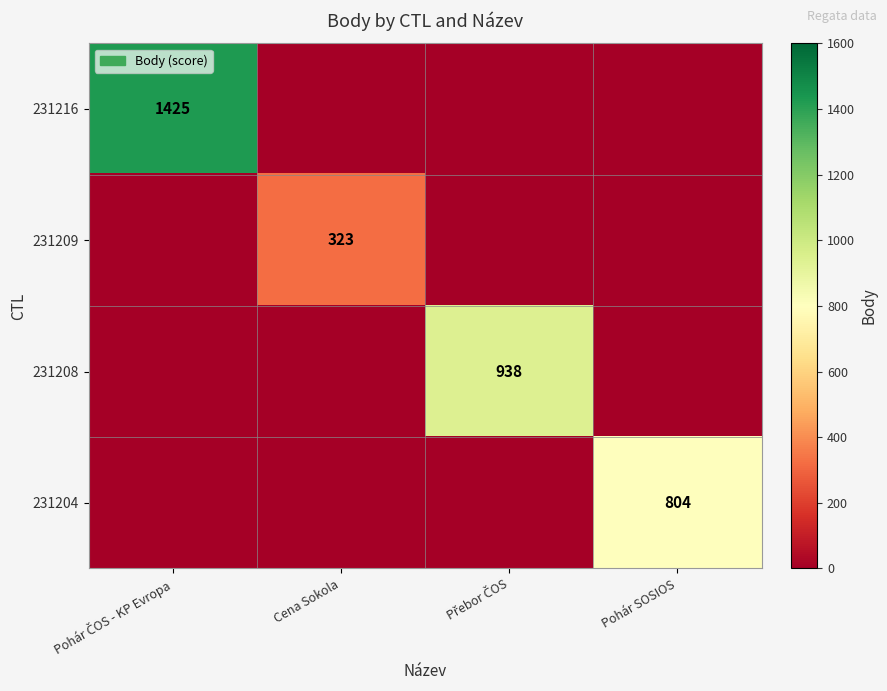

Is it true that 231204 equals 1372 at Pohár SOSIOS?

False